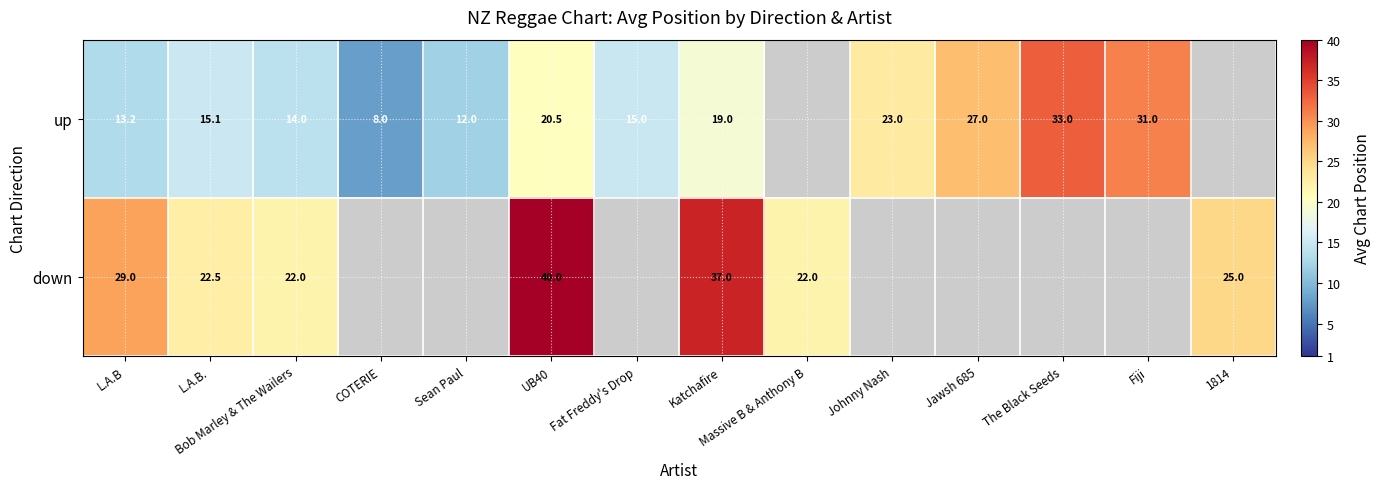

At Katchafire, list the series in order from largest to smallest.

down, up